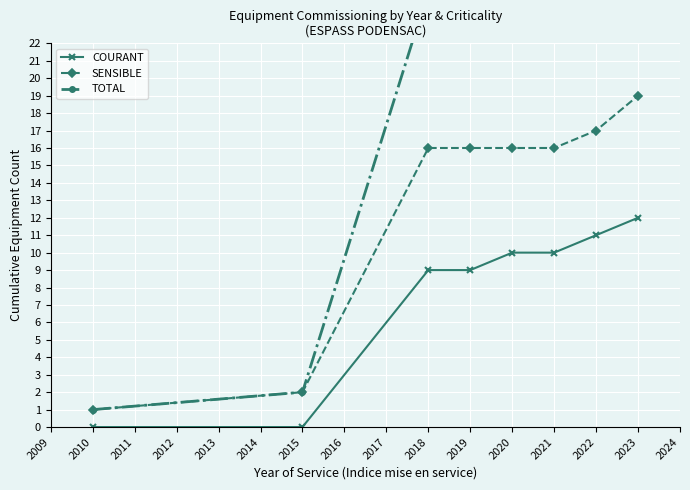

What is the maximum value for SENSIBLE?

19